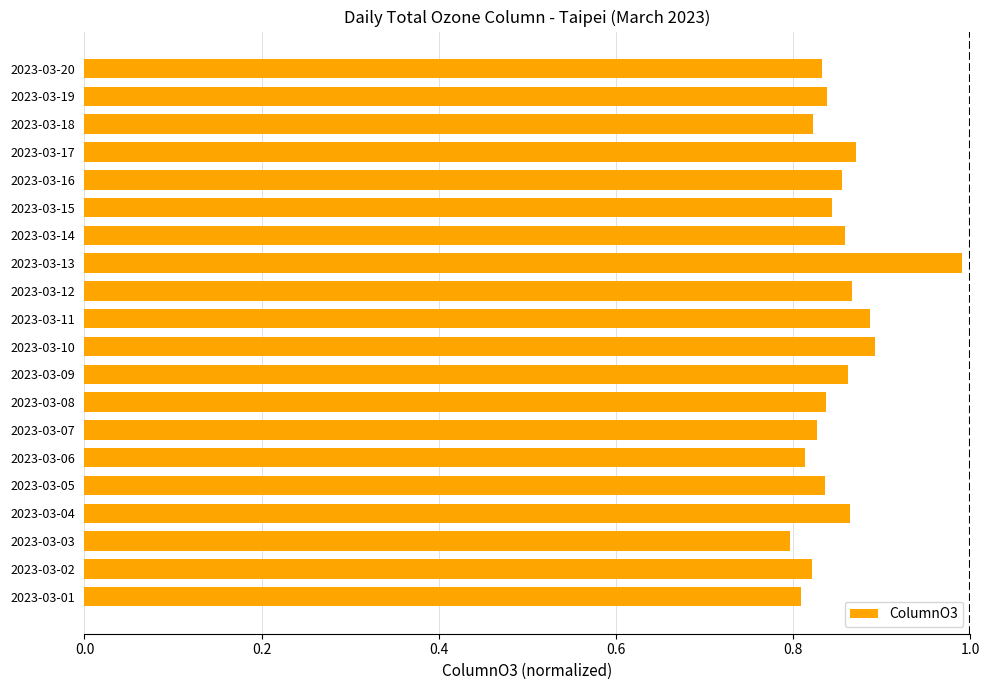

Between 2023-03-03 and 2023-03-12, which is larger?

2023-03-12